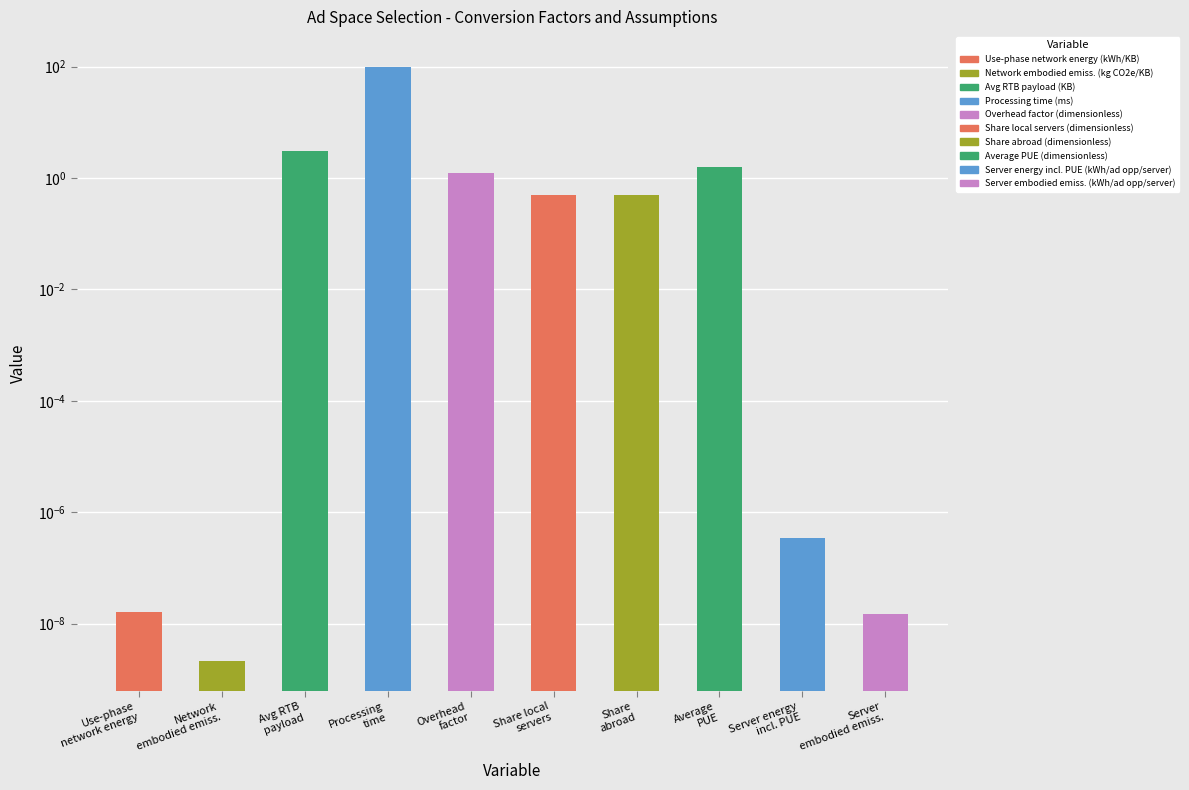

What is the label of the 3rd bar from the right?

Average
PUE